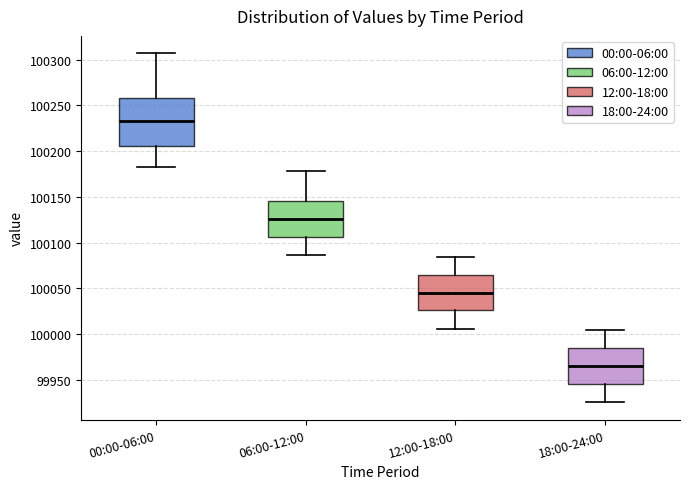

Which box has the lowest median line?

18:00-24:00